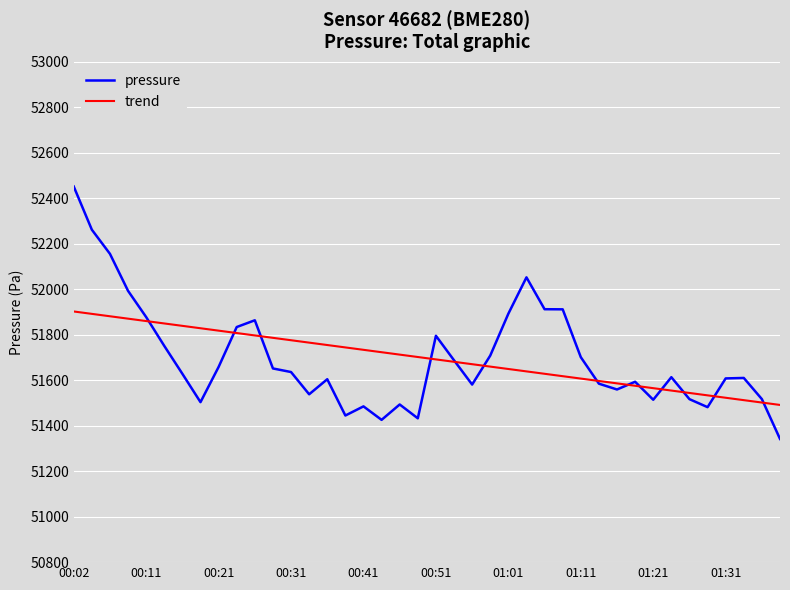

Which series has the largest range (max minus min)?

pressure